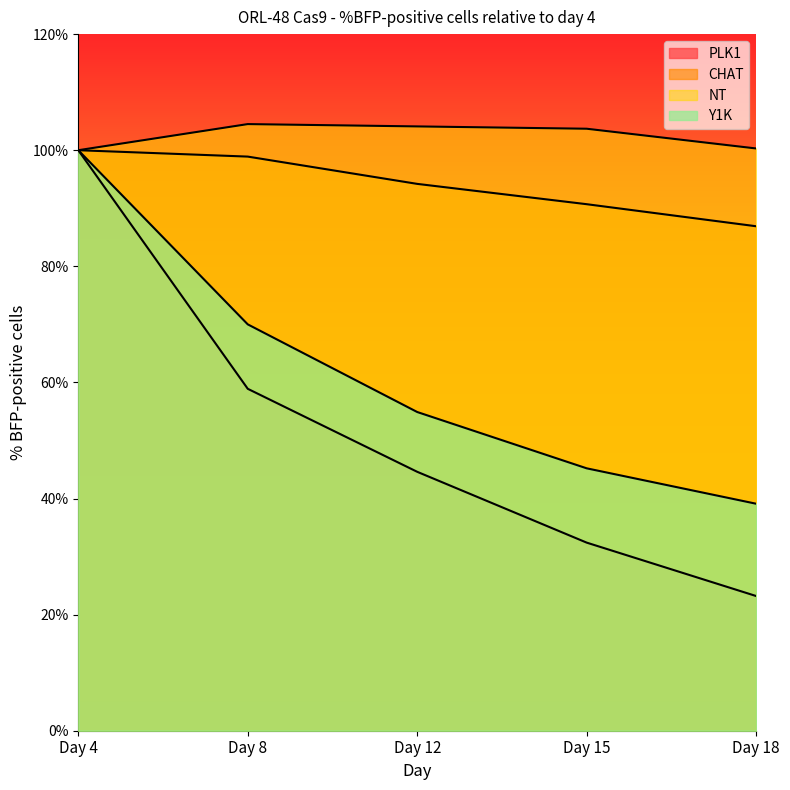

What is the minimum value for CHAT?

86.9